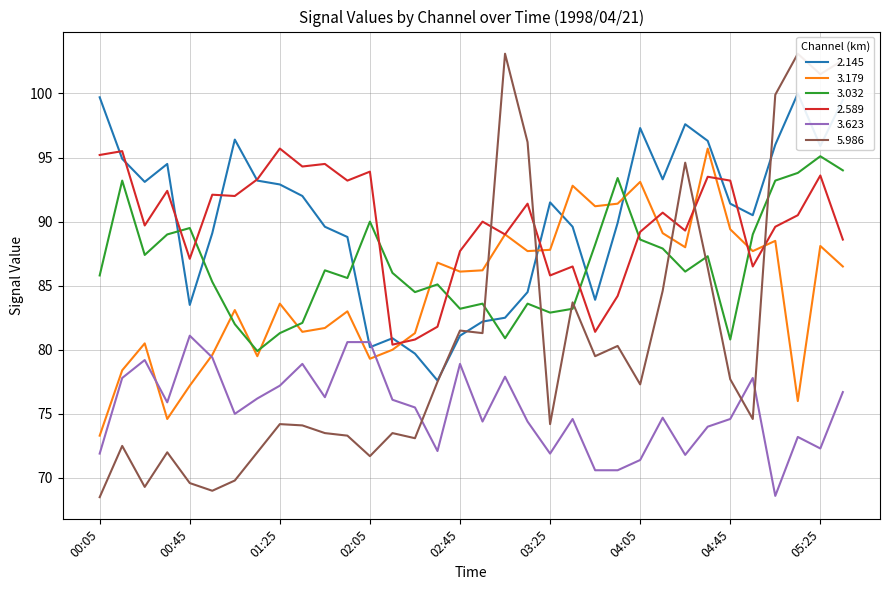

How many lines are shown in the chart?

6